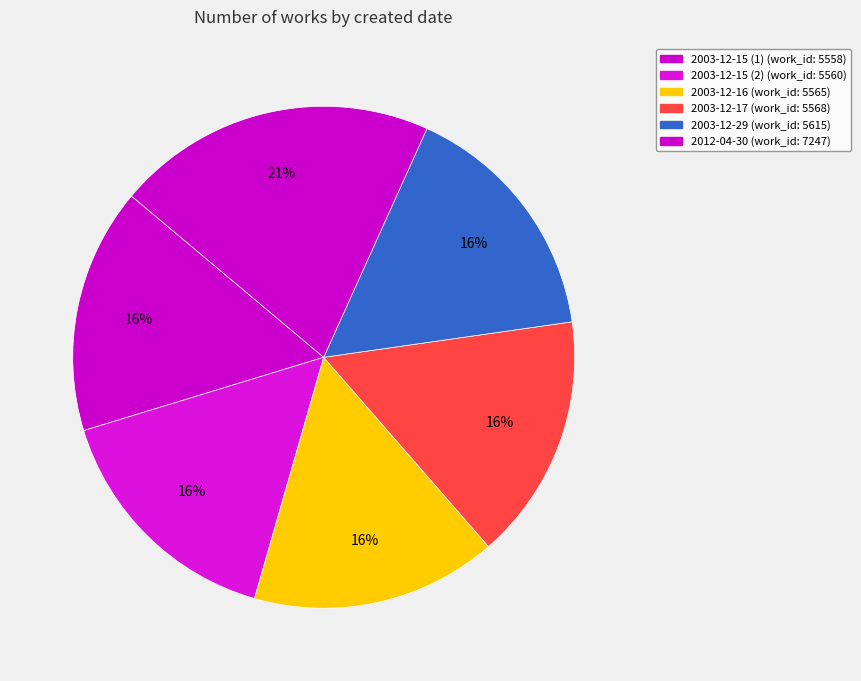

Which slice is the smallest?

2003-12-15 (1)